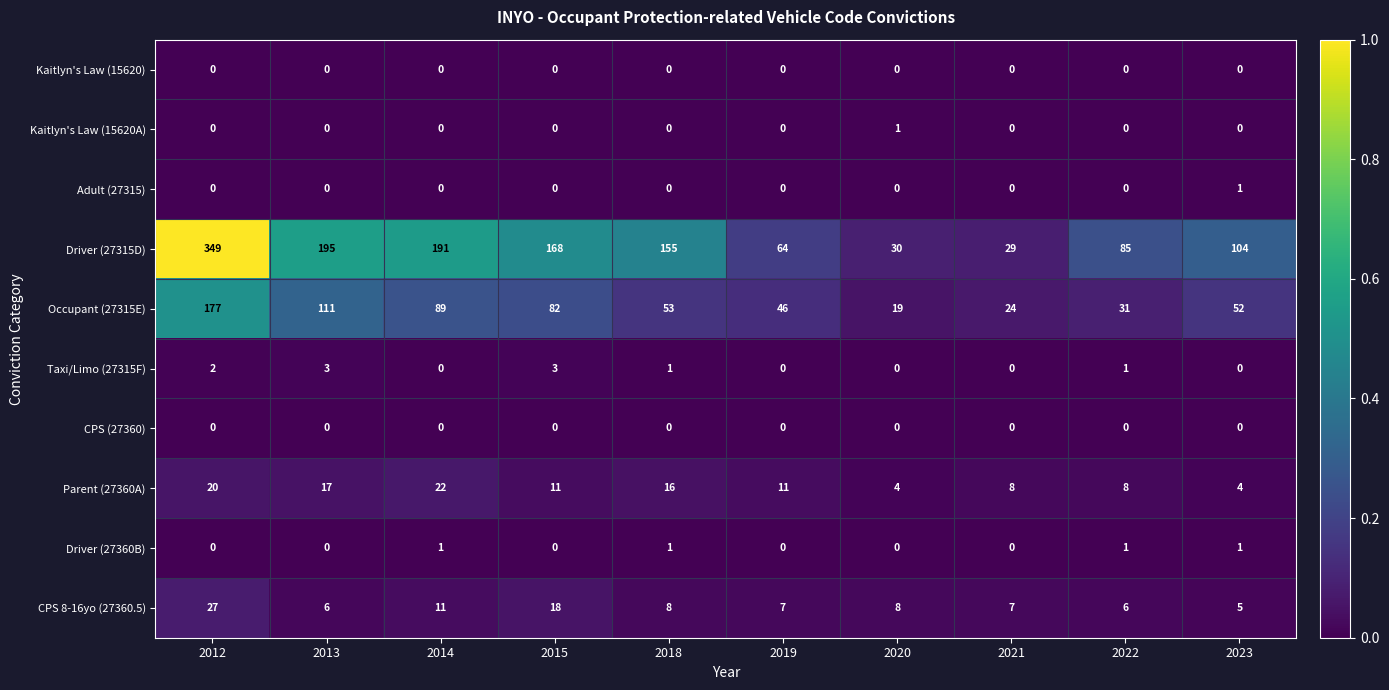

True or false: Kaitlyn's Law (15620A) has a value of 1 at 2023.

False